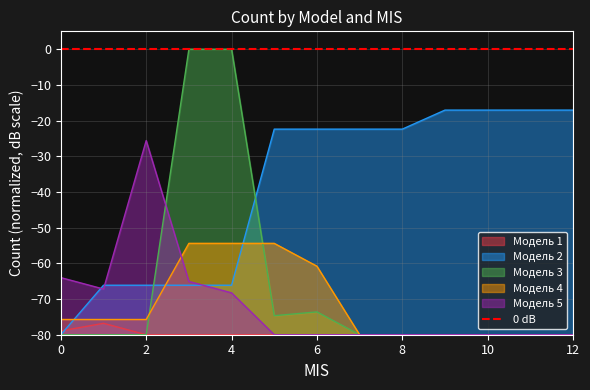

What is the sum of all Модель 2 values?

-502.4